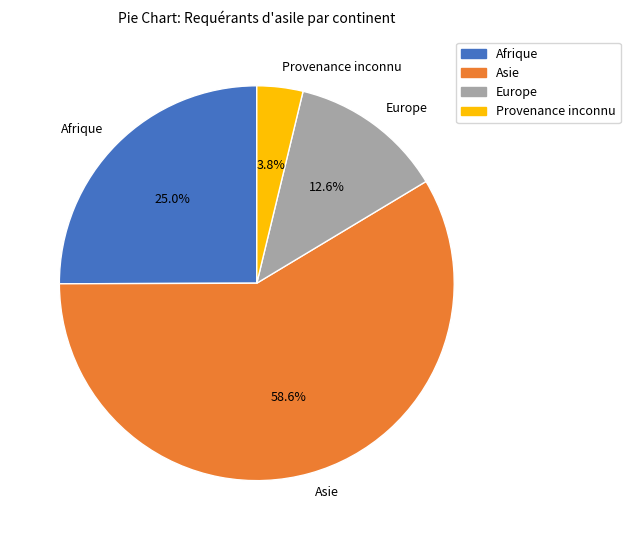

Does Europe account for over 50% of the chart?

No